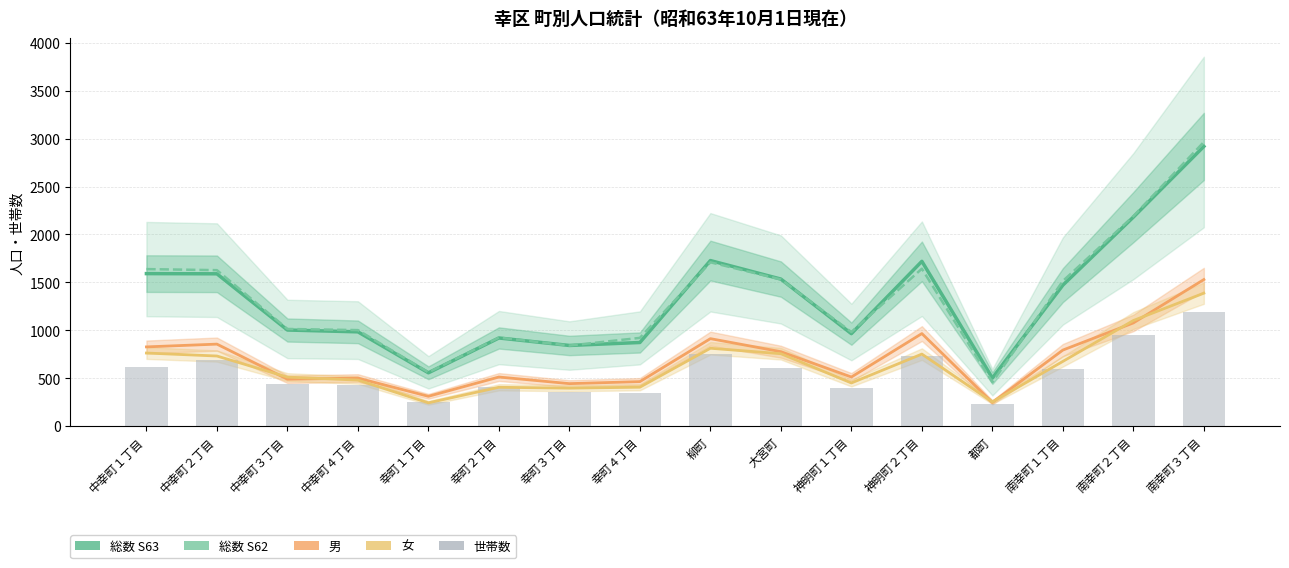

Between 中幸町４丁目 and 大宮町, which series saw the biggest shift?

総数（S63）中心線